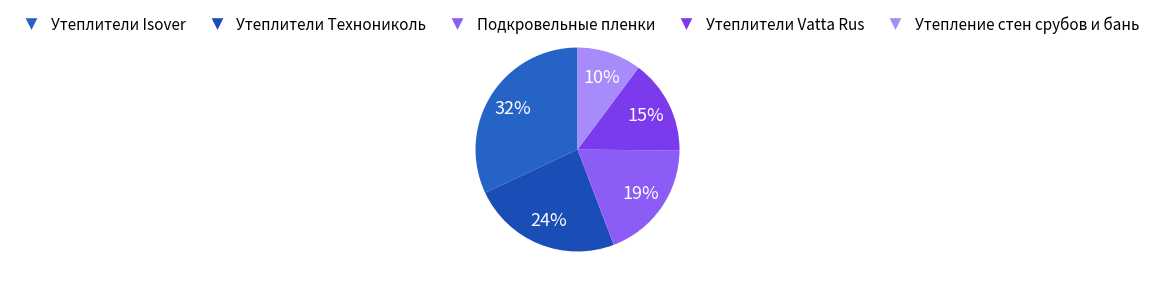

What percentage is the Утеплители Vatta Rus slice, to the nearest percent?

15%